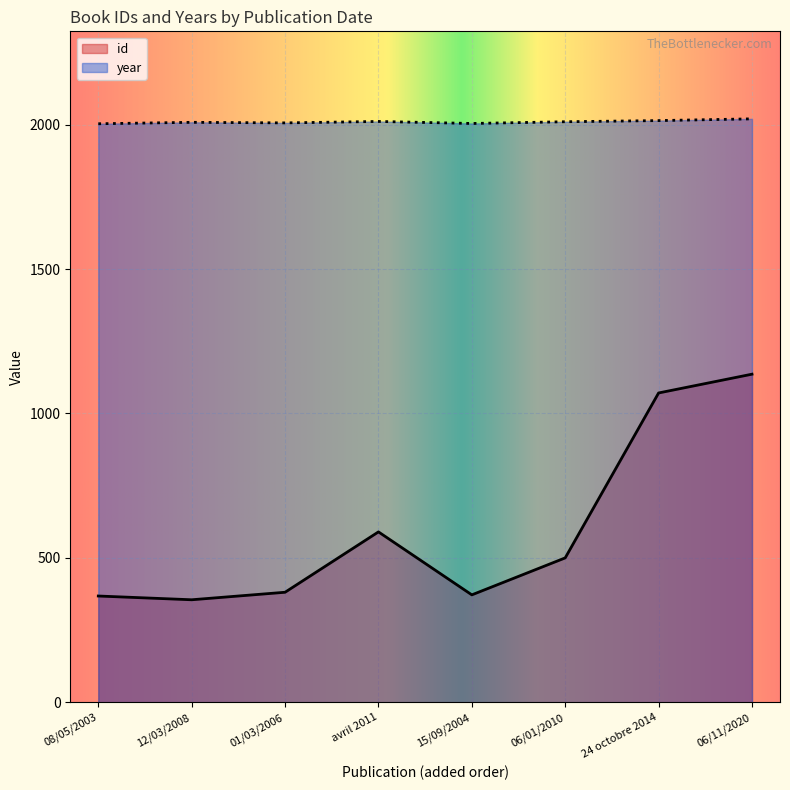

True or false: id has more than 2 points higher than both neighbors.

False